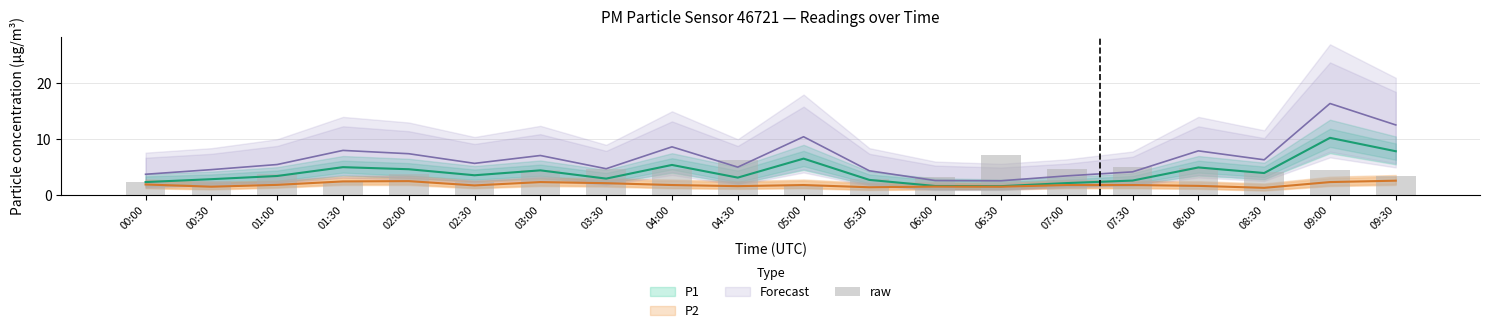

Rank the categories by value from highest to lowest.

06:30, 04:30, 07:30, 08:00, 07:00, 03:30, 04:00, 03:00, 09:00, 08:30, 01:00, 02:00, 09:30, 06:00, 05:30, 00:30, 02:30, 00:00, 01:30, 05:00